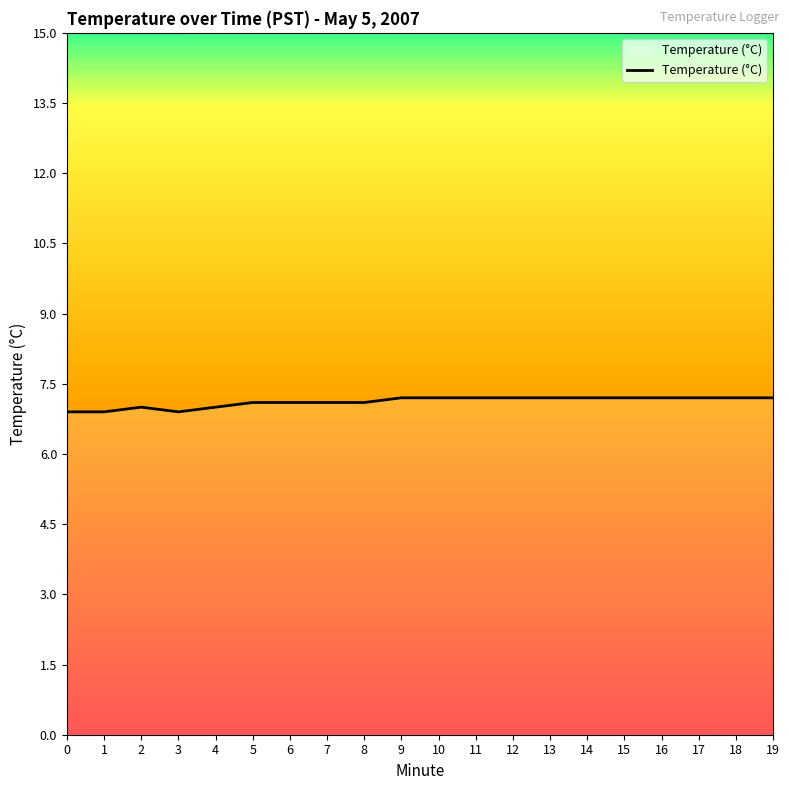

How many lines are shown in the chart?

1